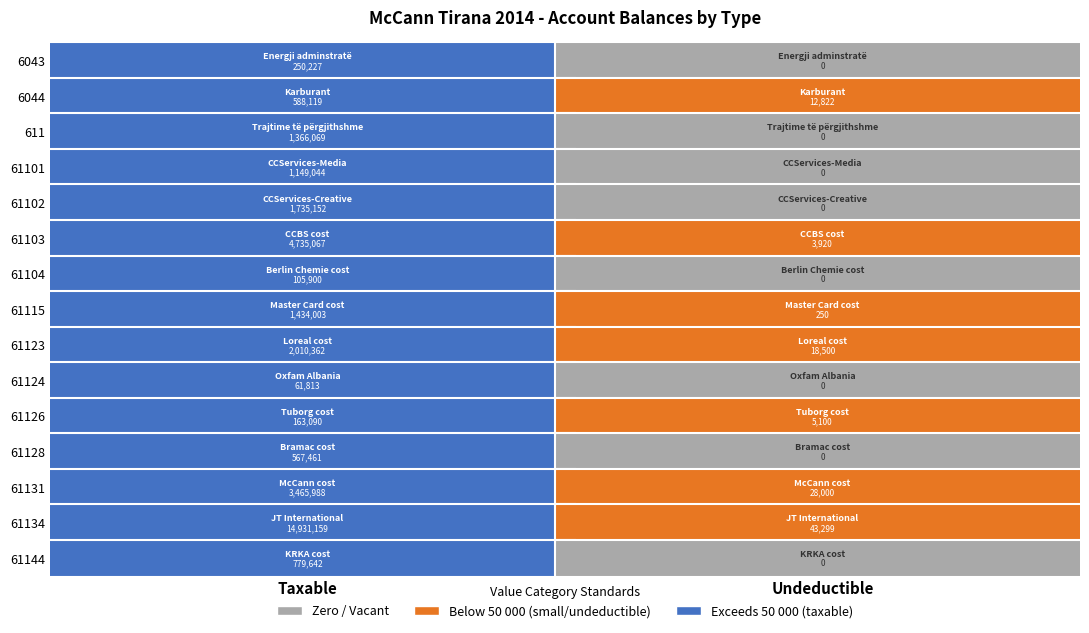

Reading left to right, list all the values displayed in this chart.

6043: 250227.1	0.0
6044: 588118.9	12822.0
611: 1366068.5	0.0
61101: 1149043.7	0.0
61102: 1735151.5	0.0
61103: 4735066.9	3920.0
61104: 105900.0	0.0
61115: 1434003.2	250.0
61123: 2010362.2	18500.0
61124: 61813.2	0.0
61126: 163090.0	5100.0
61128: 567460.5	0.0
61131: 3465988.5	28000.0
61134: 14931158.8	43299.0
61144: 779642.1	0.0